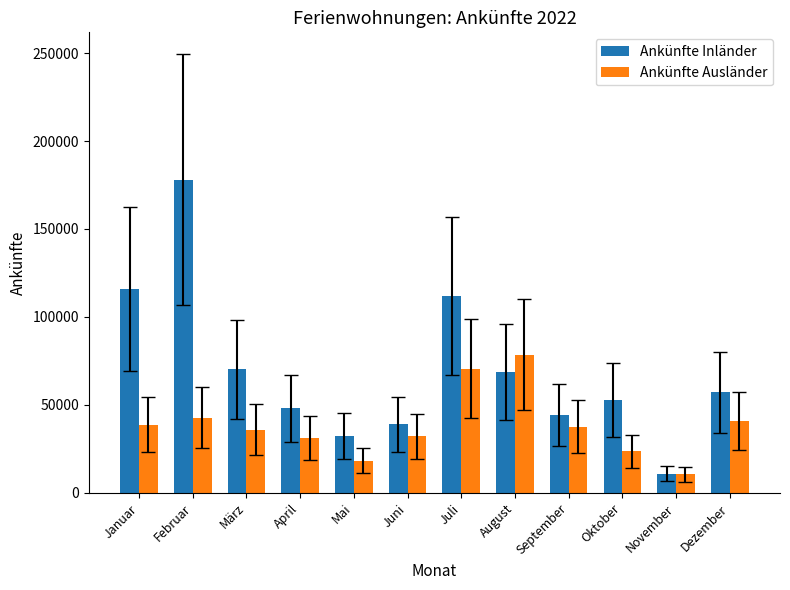

At how many categories does at least one series exceed 130940?

1